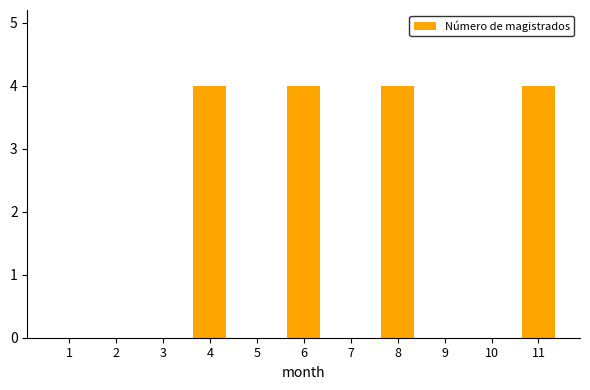

The chart shows a value of 1 at 8. True or false?

False